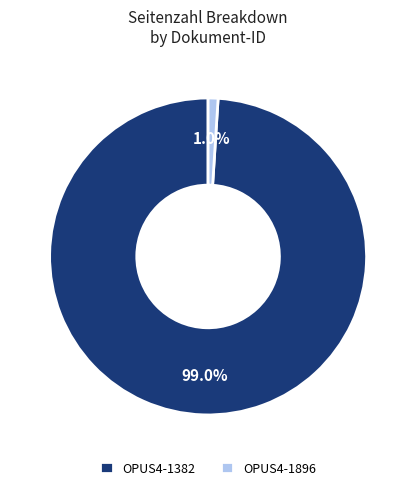

Do OPUS4-1382 and OPUS4-1896 together represent more than half of the pie?

Yes